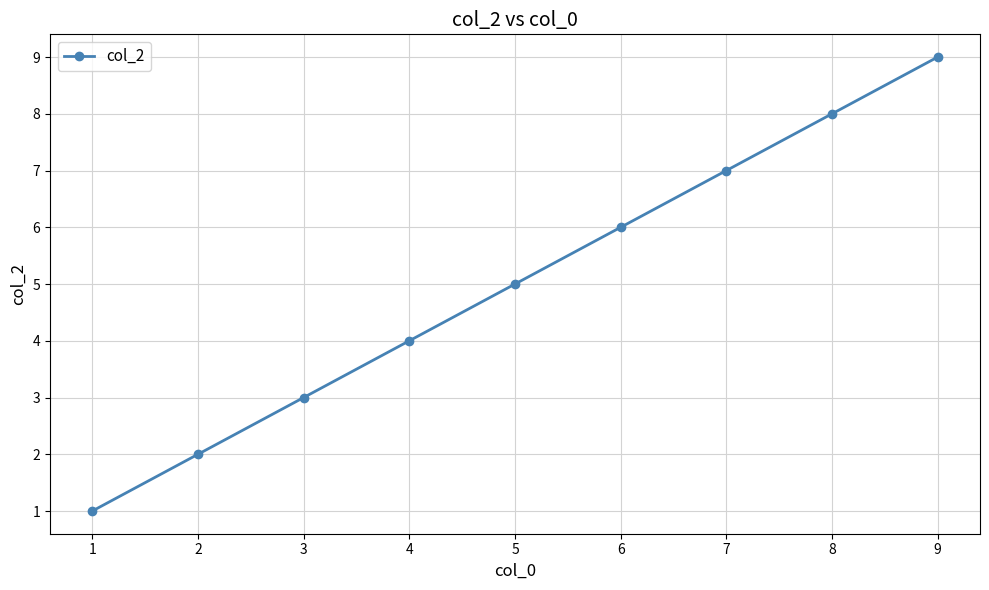

How many lines are shown in the chart?

1